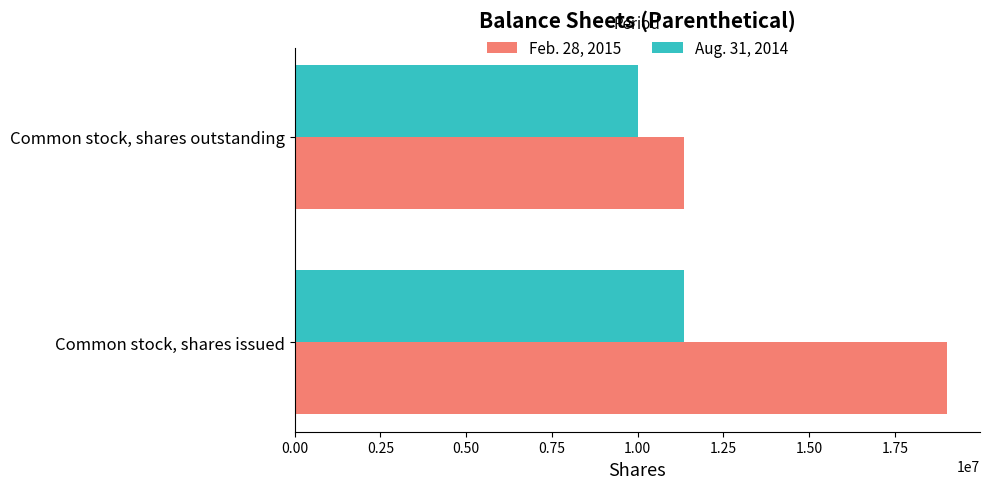

What is the maximum value for Aug. 31, 2014?

11352774